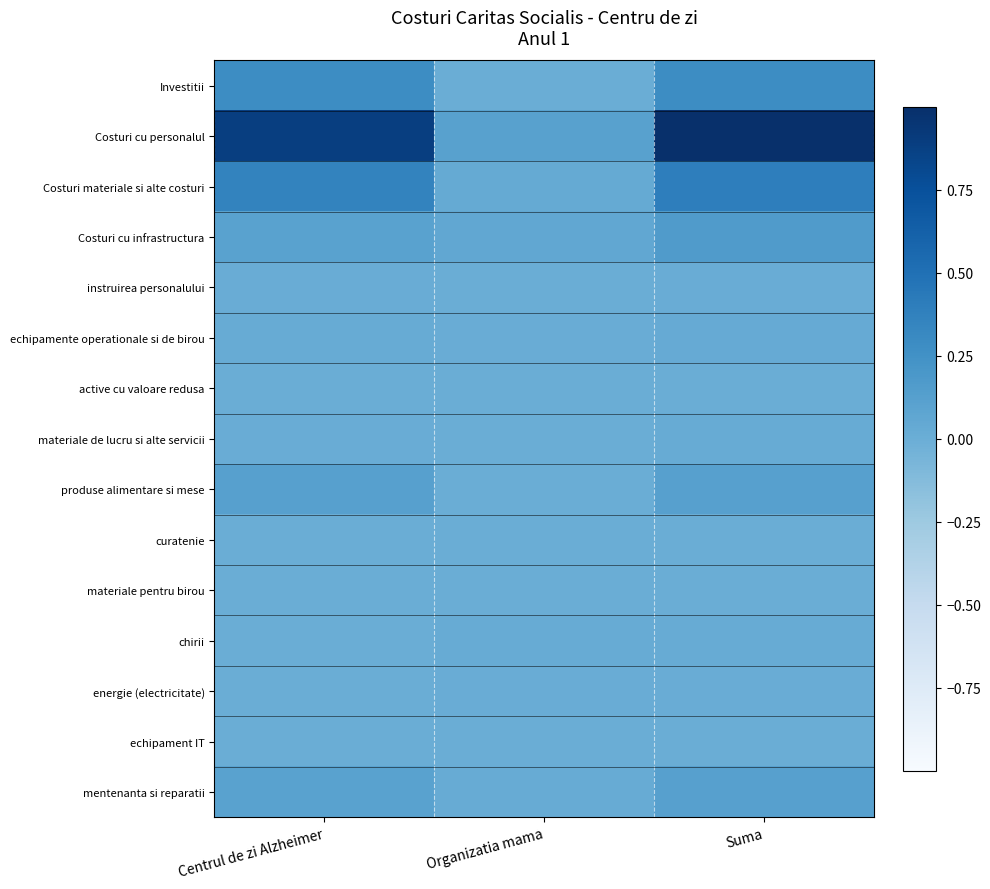

What is the difference between the highest and lowest values at Suma?

1.0